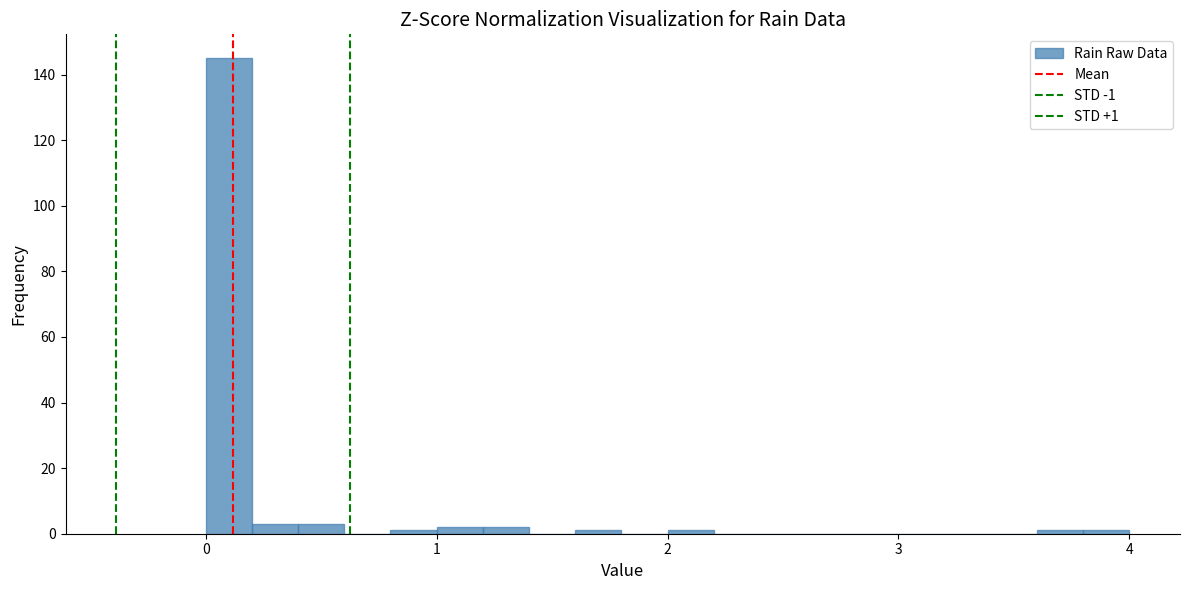

Around what value on the x-axis is the tallest bar? Give the approximate position of its centre, as read against the axis.

0.1